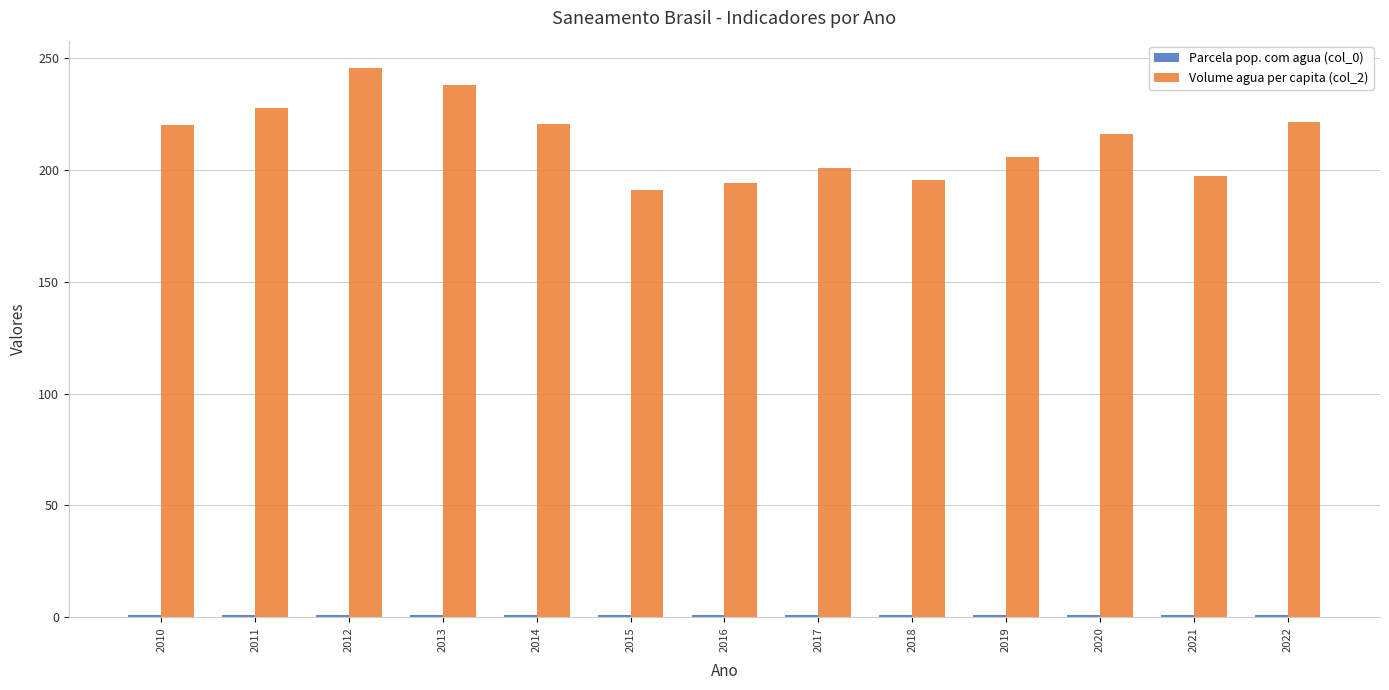

At which label does Volume agua per capita (col_2) first exceed 216?

2010